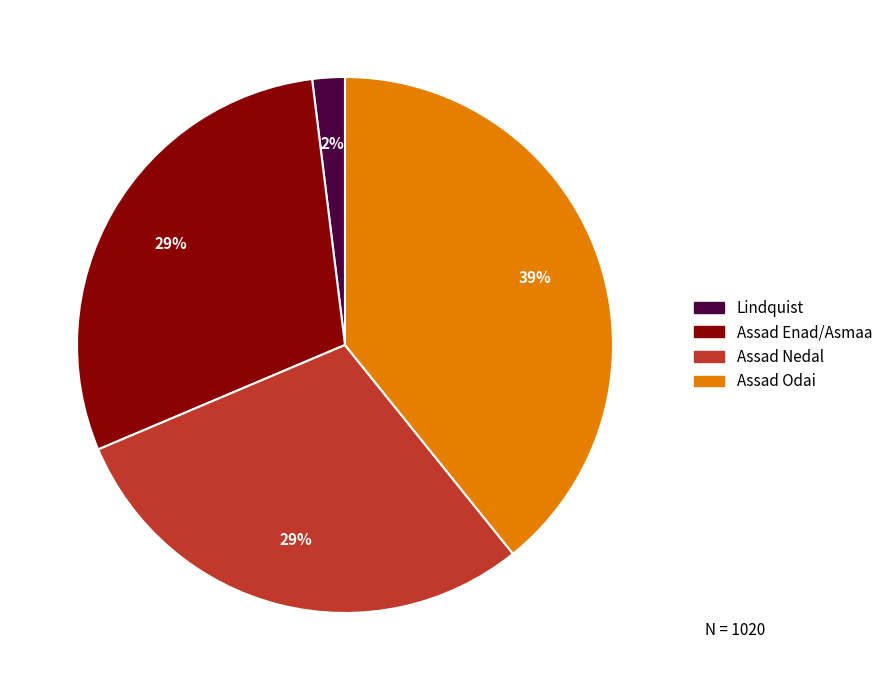

What is the smallest slice in the pie chart?

Lindquist